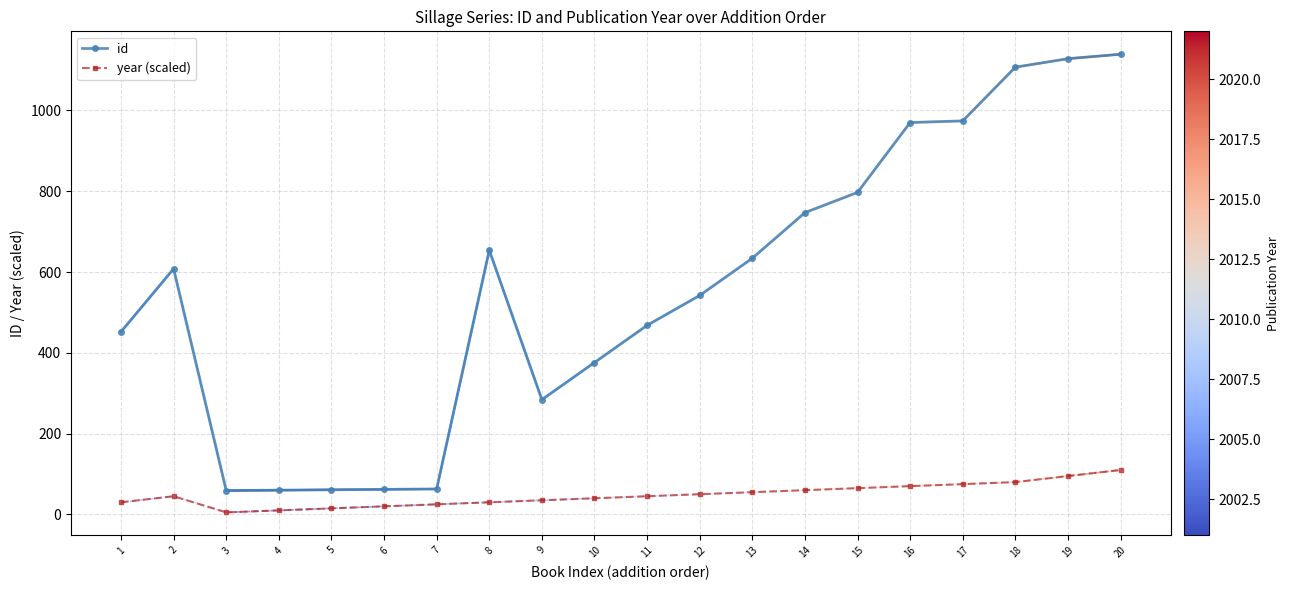

What are all the series names shown in the legend?

id, year (scaled)